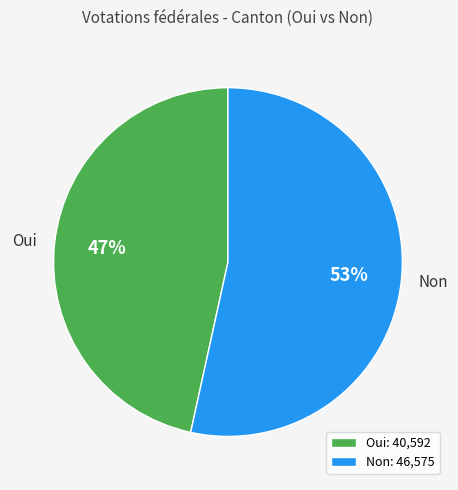

To the nearest percent, what is the combined percentage of Non and Oui?

100%